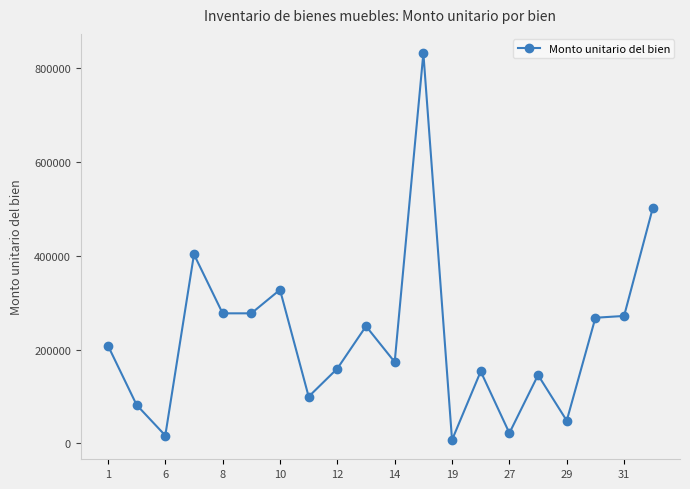

True or false: the data has more than 1 interior local peaks.

True